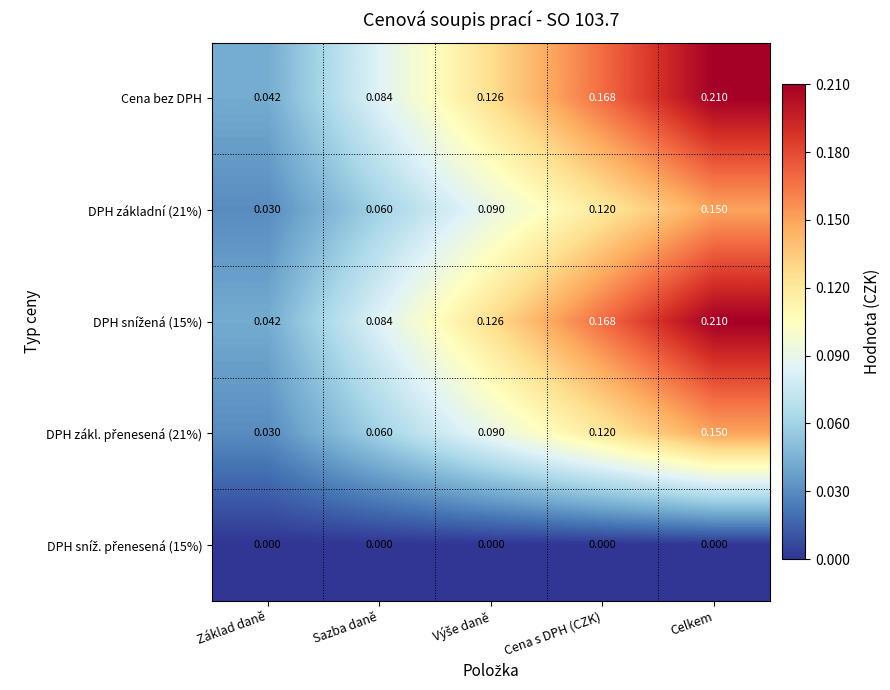

What is the difference between the highest and lowest values at Celkem?

0.2